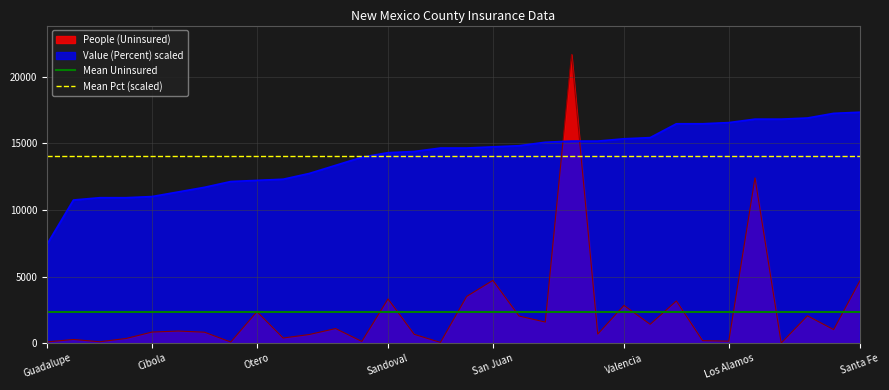

True or false: Value (Percent) scaled and People (Uninsured) intersect in this chart.

True